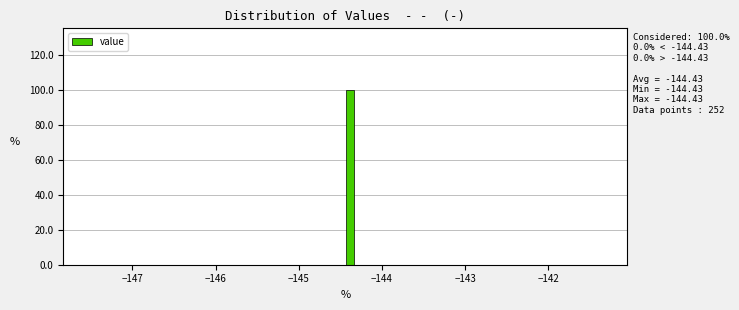

Read against the x-axis, roughly where is the centre of the tallest bar?

-144.4